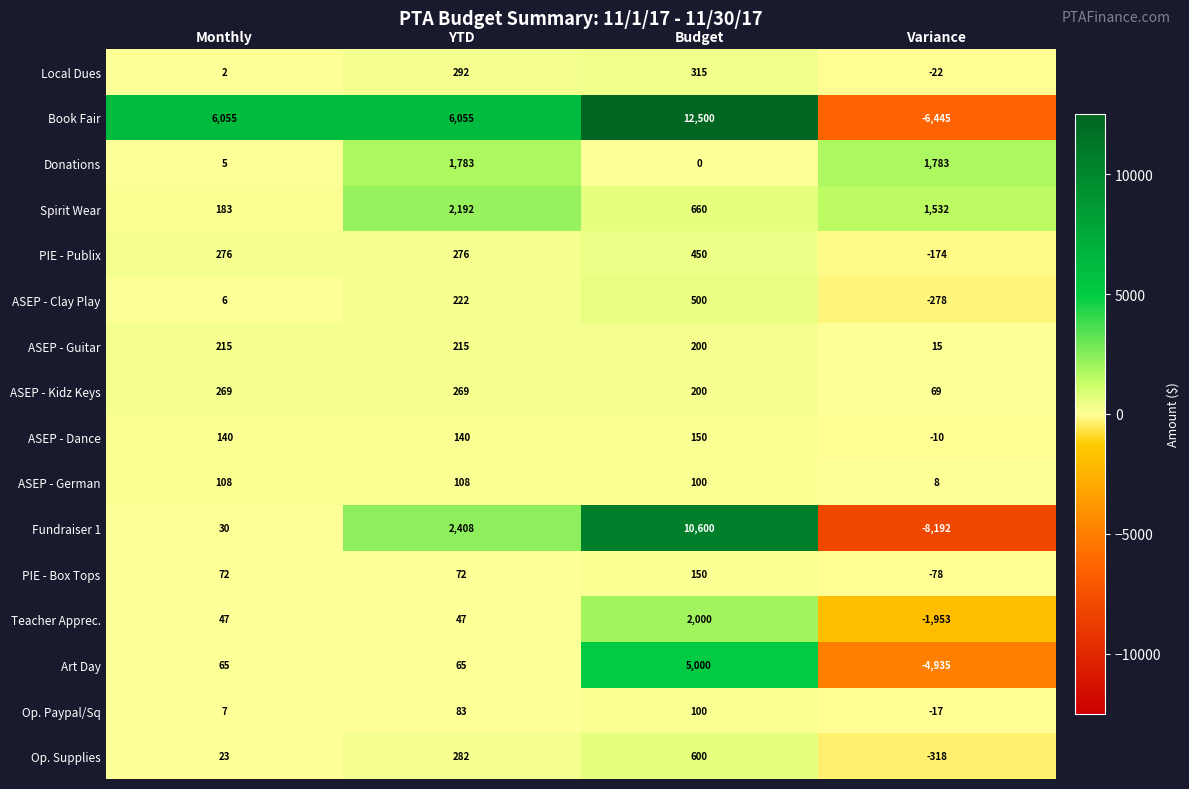

What is the difference between the maximum and second lowest values in the Local Dues series?

313